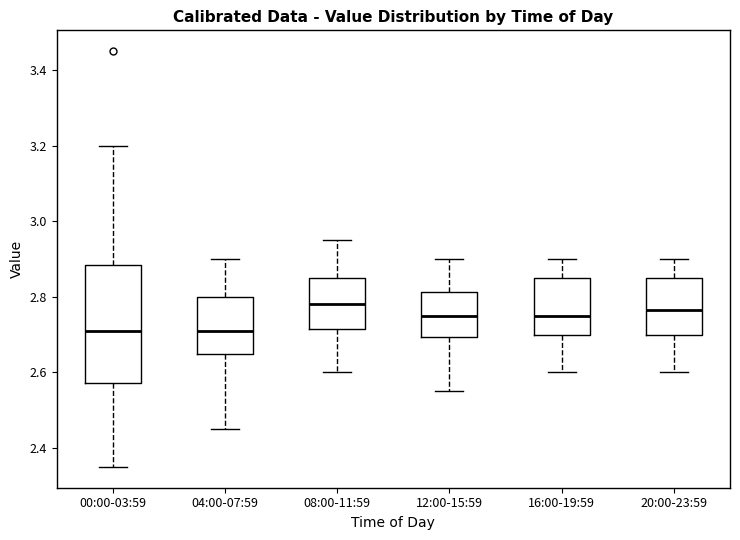

Reading left to right, read every box against the y-axis: the position of its median line, the range the box covers, and the ends of its whiskers. The values are not printed on the chart, so give them approximately, as read against the axis.

00:00-03:59: median 2.72, box 2.58 to 2.88, whiskers 2.36 to 3.20
04:00-07:59: median 2.72, box 2.66 to 2.80, whiskers 2.46 to 2.90
08:00-11:59: median 2.78, box 2.72 to 2.86, whiskers 2.60 to 2.96
12:00-15:59: median 2.76, box 2.70 to 2.82, whiskers 2.56 to 2.90
16:00-19:59: median 2.76, box 2.70 to 2.86, whiskers 2.60 to 2.90
20:00-23:59: median 2.76, box 2.70 to 2.86, whiskers 2.60 to 2.90